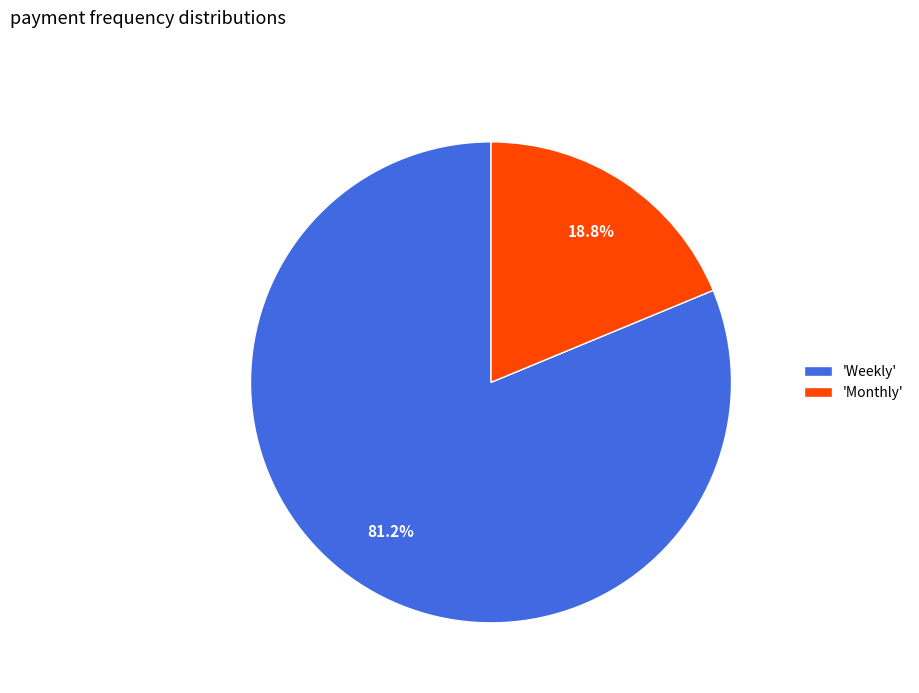

Does 'Weekly' account for over 50% of the chart?

Yes